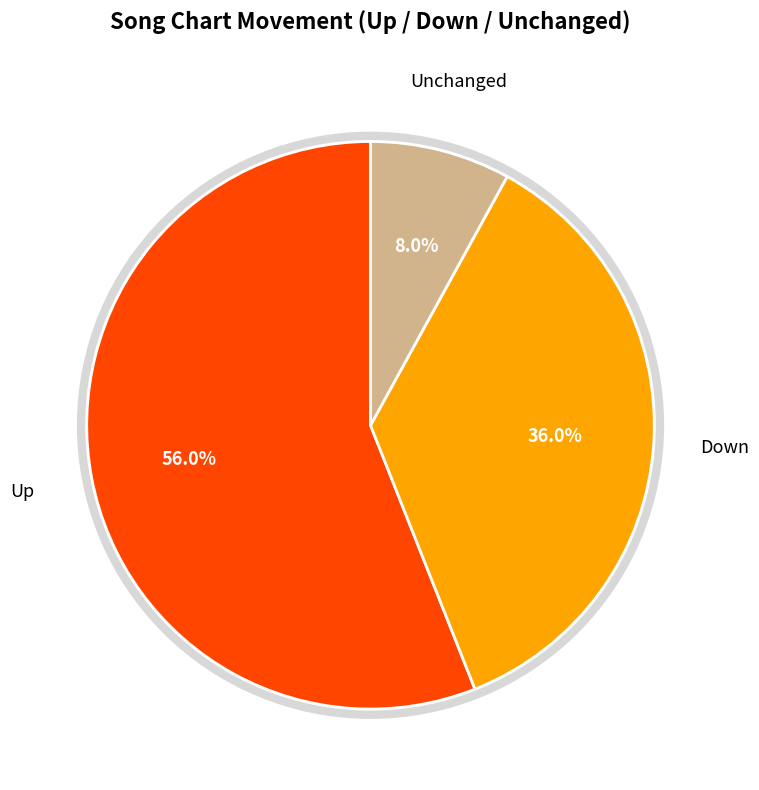

Is there a majority slice in this chart?

Yes